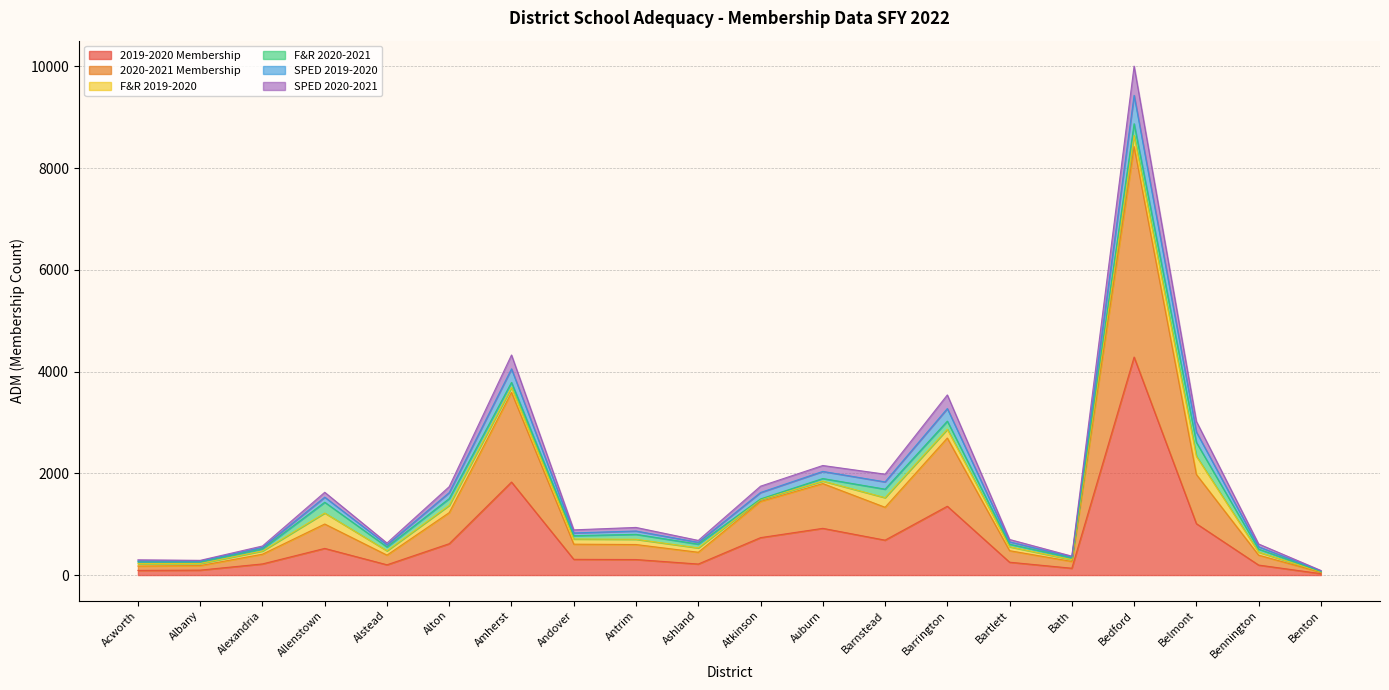

Does the chart display data point markers on the line(s)?

No